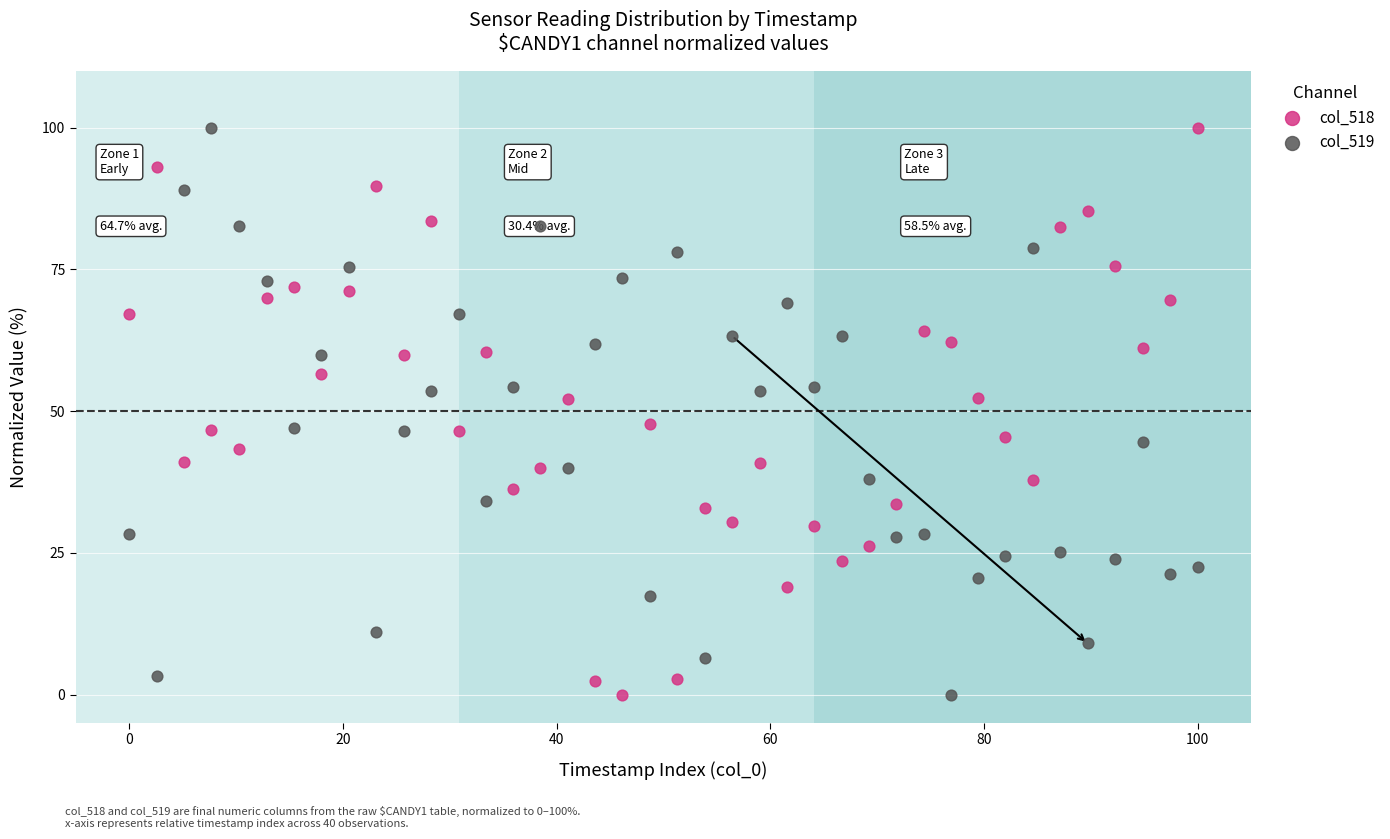

Across all data points, what is the range of X values (max minus min)?

100.0